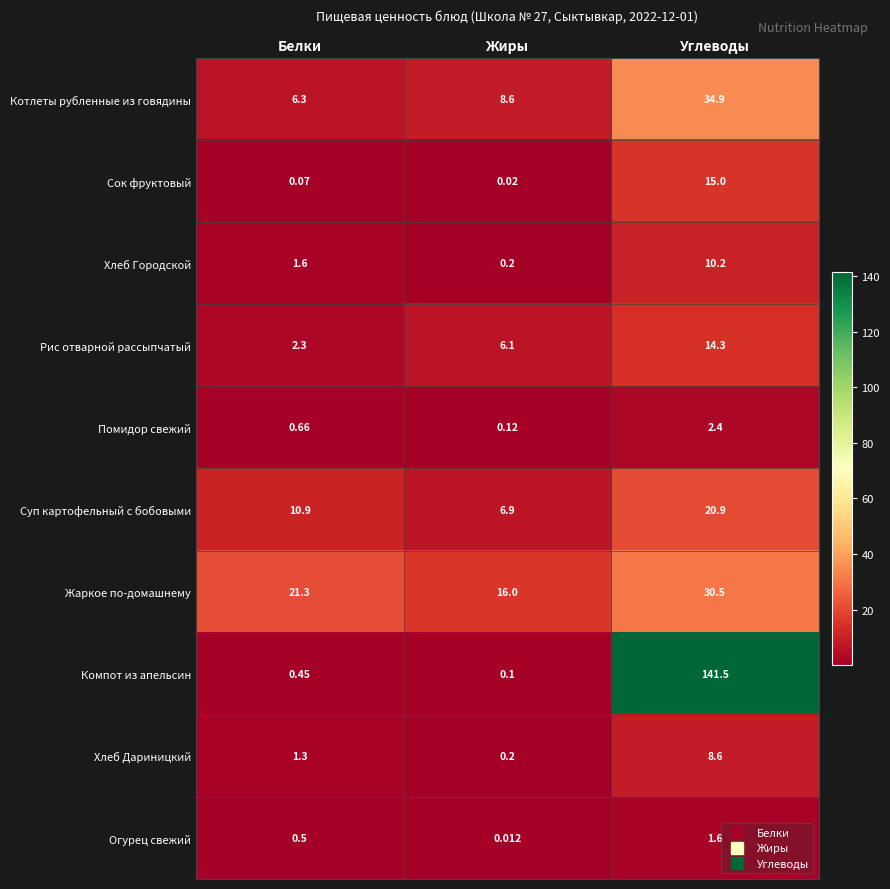

Rank the series at Белки from lowest to highest value.

Сок фруктовый, Компот из апельсин, Огурец свежий, Помидор свежий, Хлеб Дариницкий, Хлеб Городской, Рис отварной рассыпчатый, Котлеты рубленные из говядины, Суп картофельный с бобовыми, Жаркое по-домашнему